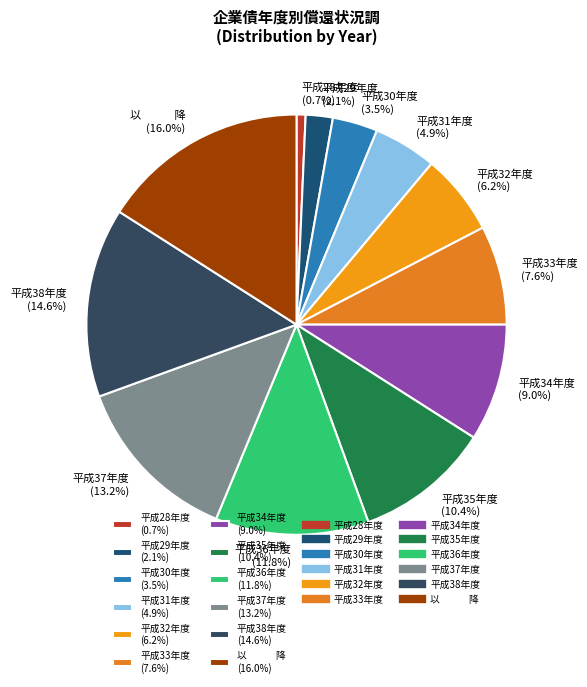

Do 平成37年度 (13.2%) and 平成31年度 (4.9%) together represent more than half of the pie?

No